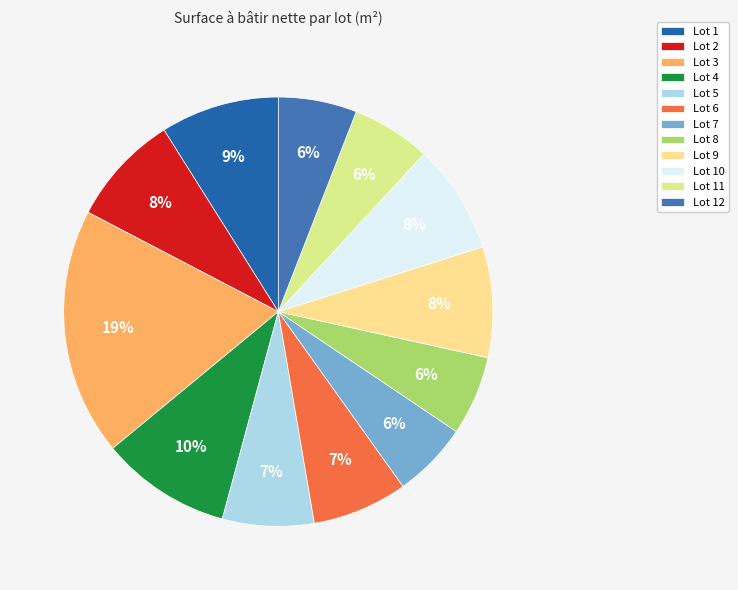

Is it true that Lot 1 is 9% of the pie?

True